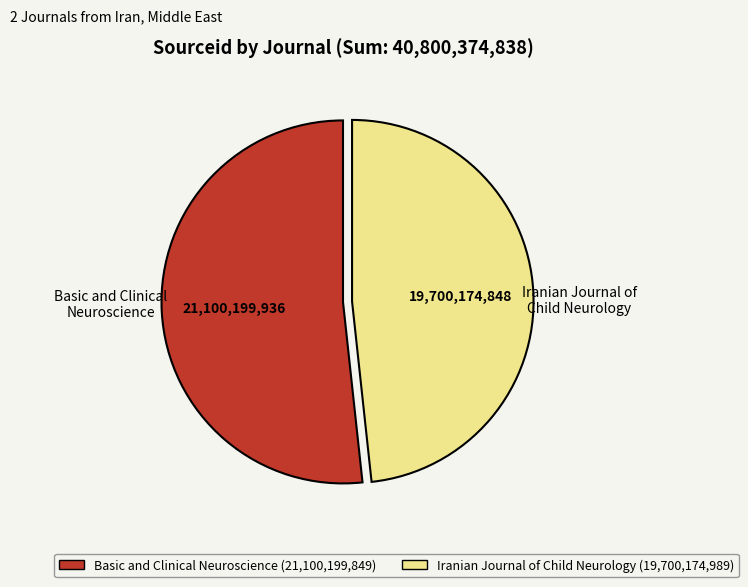

Which has a higher value, Iranian Journal of Child Neurology (19,700,174,989) or Basic and Clinical Neuroscience (21,100,199,849)?

Basic and Clinical Neuroscience (21,100,199,849)